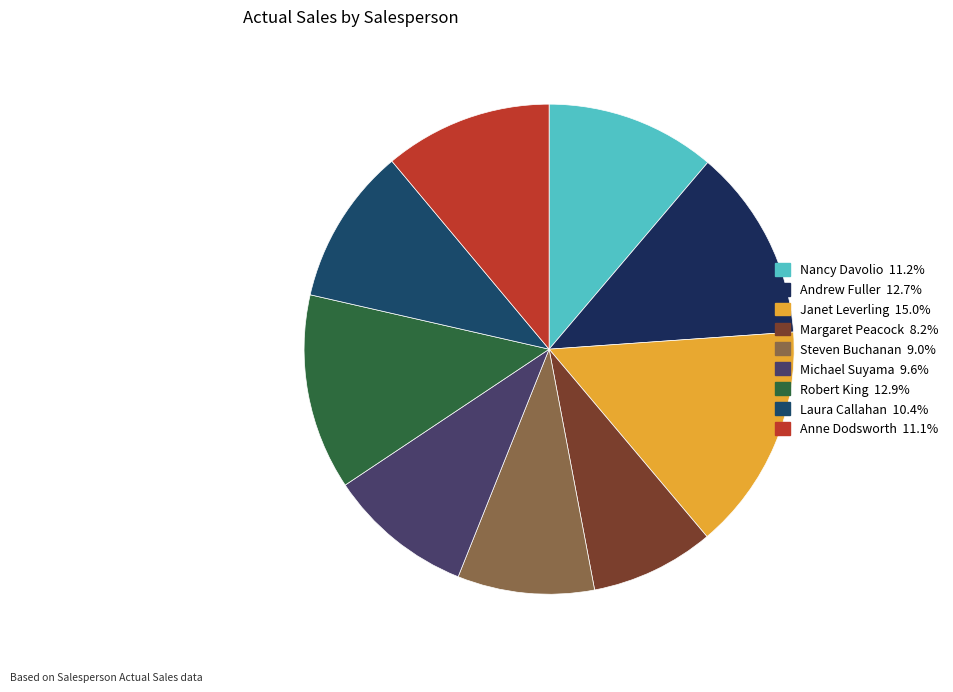

Combined, do Michael Suyama and Andrew Fuller account for over 50%?

No